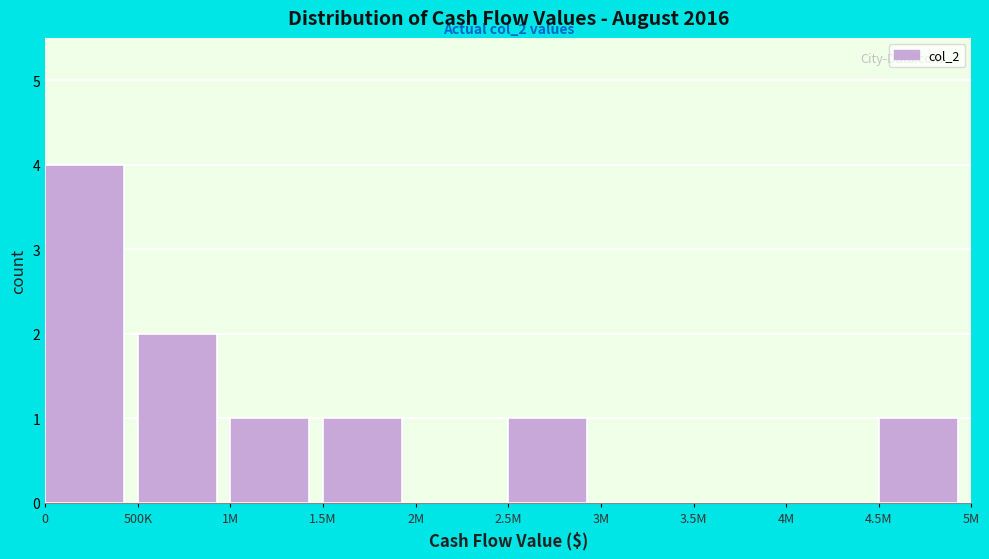

Reading left to right, list all the values displayed in this chart.

0=4	500K=2	1M=1	1.5M=1	2M=0	2.5M=1	3M=0	3.5M=0	4M=0	4.5M=1